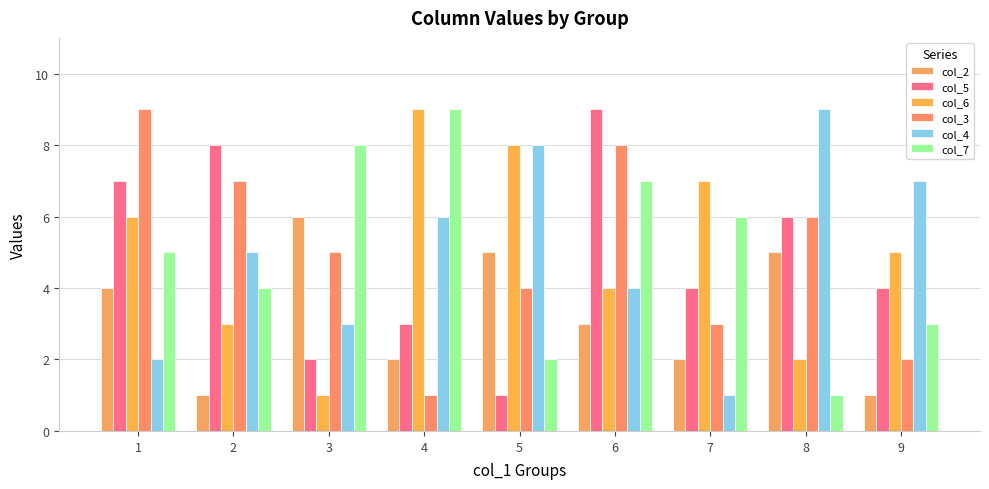

Reading left to right, extract all data points from this chart.

col_2: 4	1	6	2	5	3	2	5	1
col_5: 7	8	2	3	1	9	4	6	4
col_6: 6	3	1	9	8	4	7	2	5
col_3: 9	7	5	1	4	8	3	6	2
col_4: 2	5	3	6	8	4	1	9	7
col_7: 5	4	8	9	2	7	6	1	3